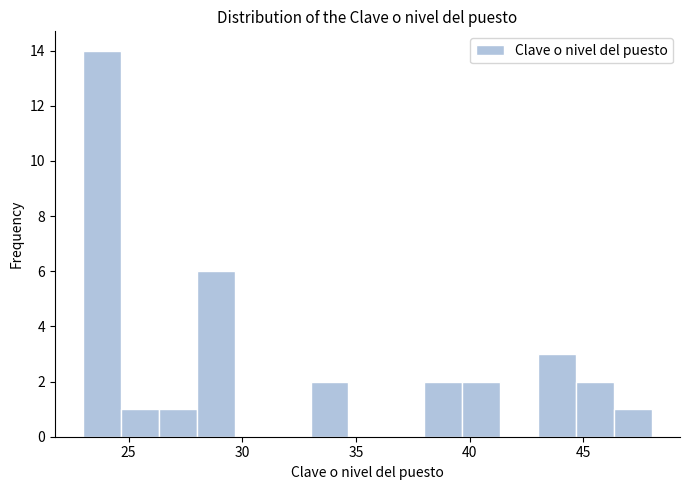

Around what value on the x-axis is the tallest bar? Give the approximate position of its centre, as read against the axis.

24.0